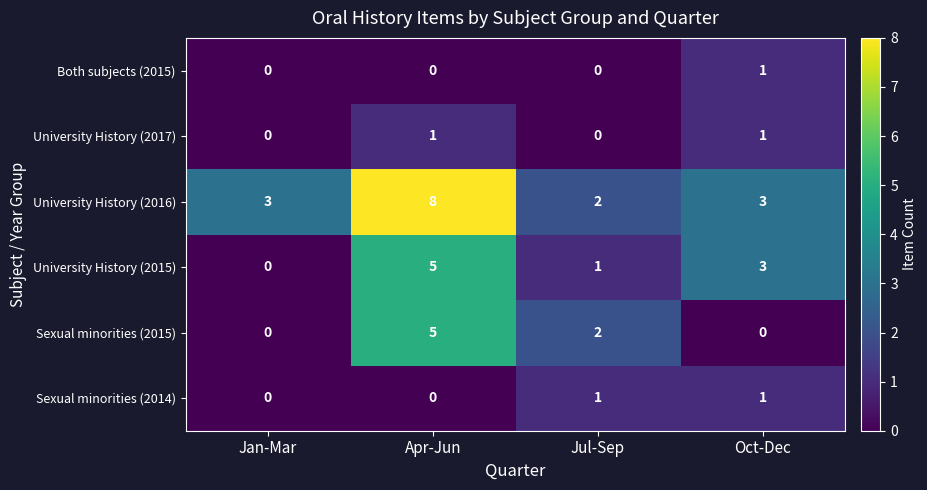

At which label does University History (2015) reach its minimum?

Jan-Mar